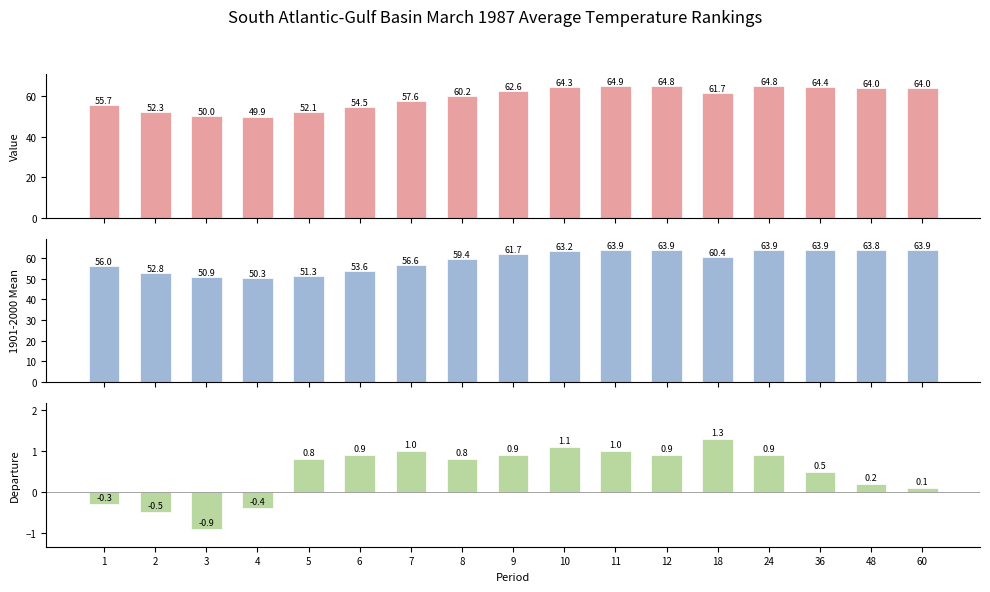

How many groups of bars are there?

17